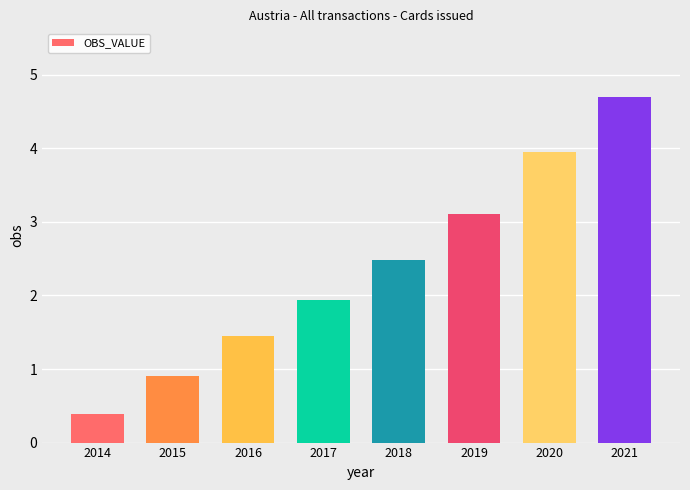

What is the ratio of the value at 2016 to the value at 2021?

0.3